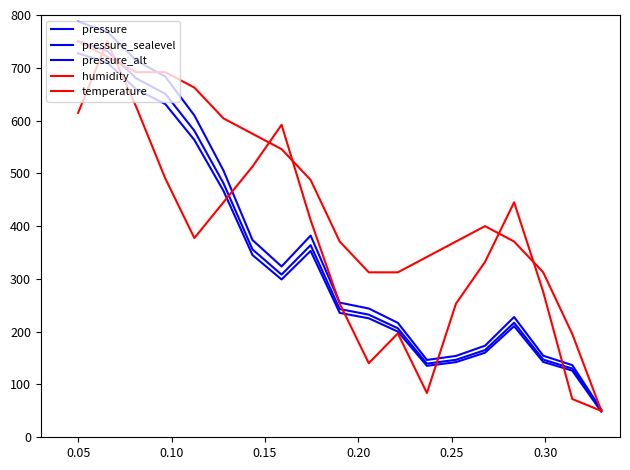

What is the greatest value displayed?

787.5